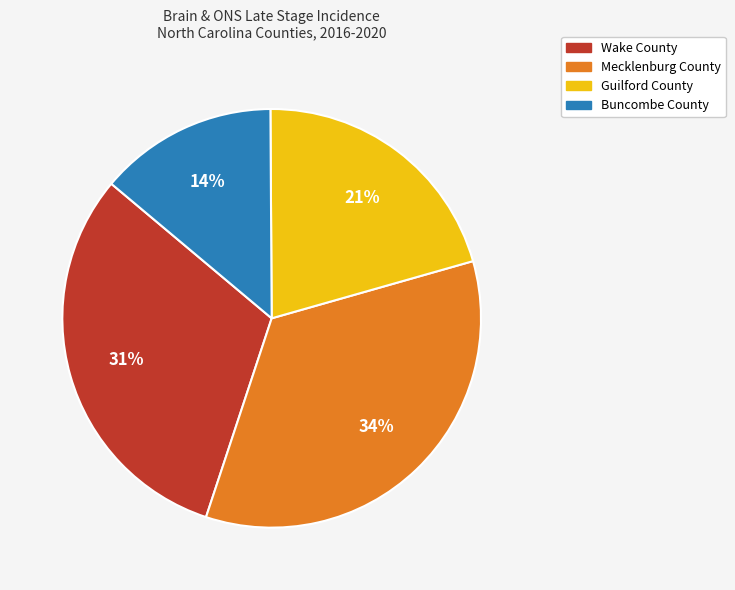

True or false: Mecklenburg County accounts for 34% of the total.

True